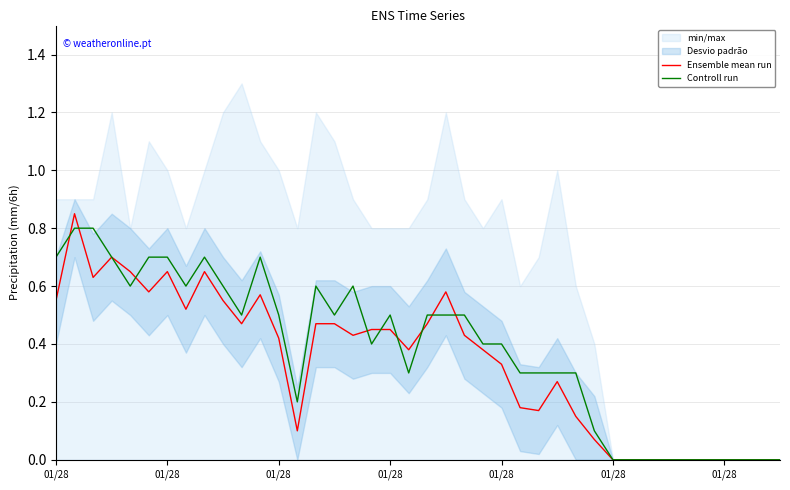

What is the sum of the Ensemble mean run values at 01/28 and 13?

0.7